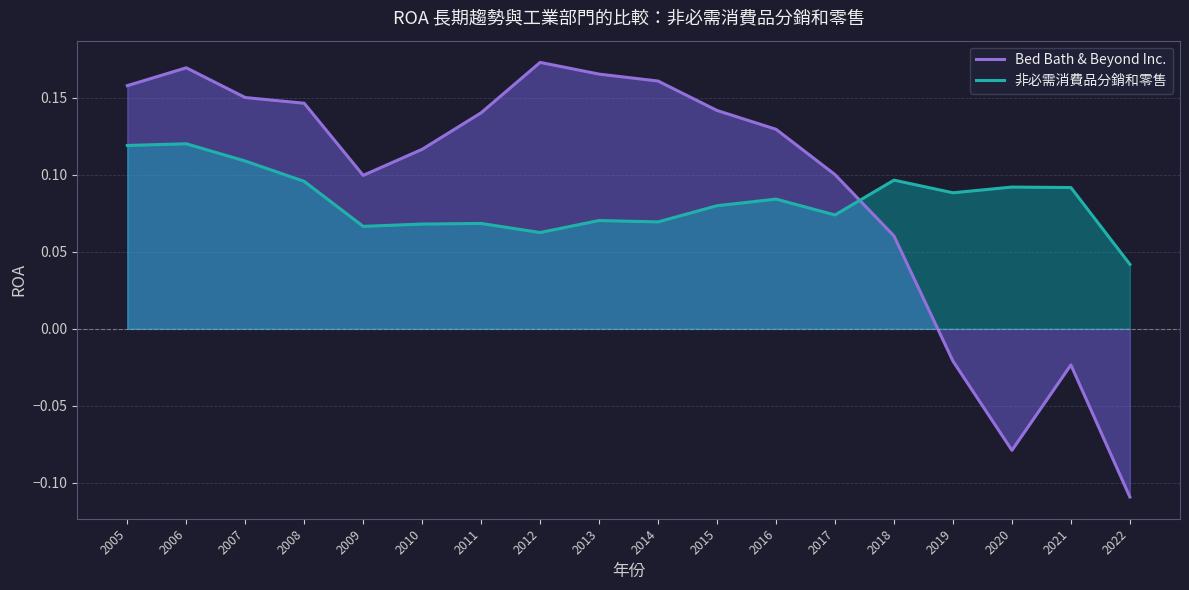

What are all the series names shown in the legend?

Bed Bath & Beyond Inc., 非必需消費品分銷和零售